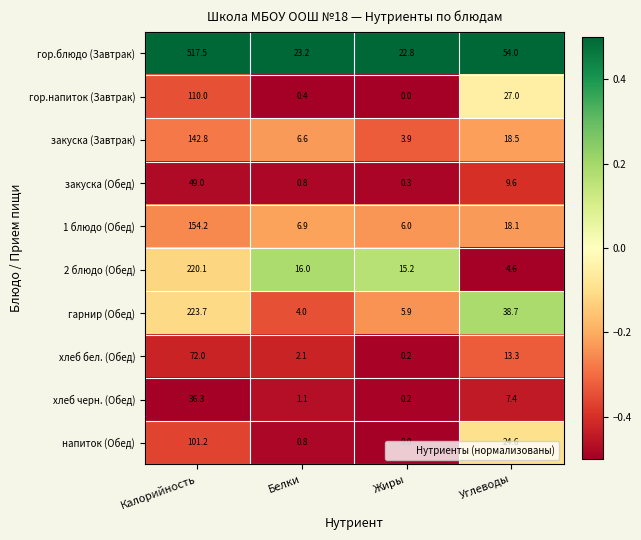

What is the sum of the напиток (Обед) values at Белки and Углеводы?

25.4